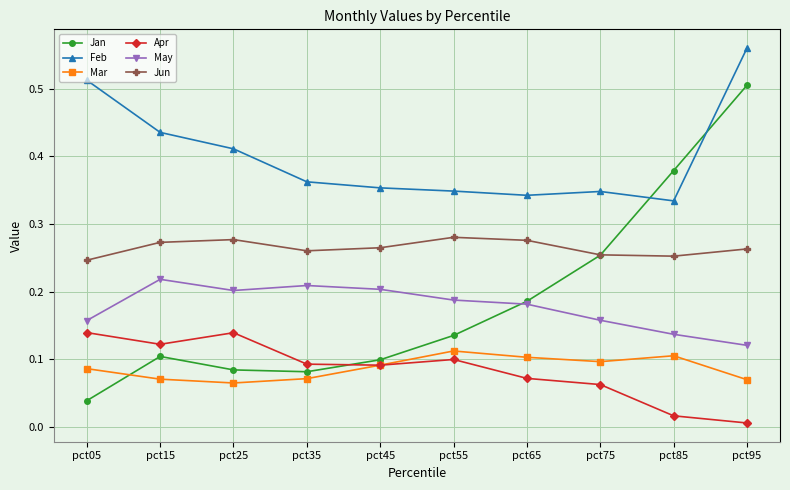

Is this an area chart (filled region under the line)?

No